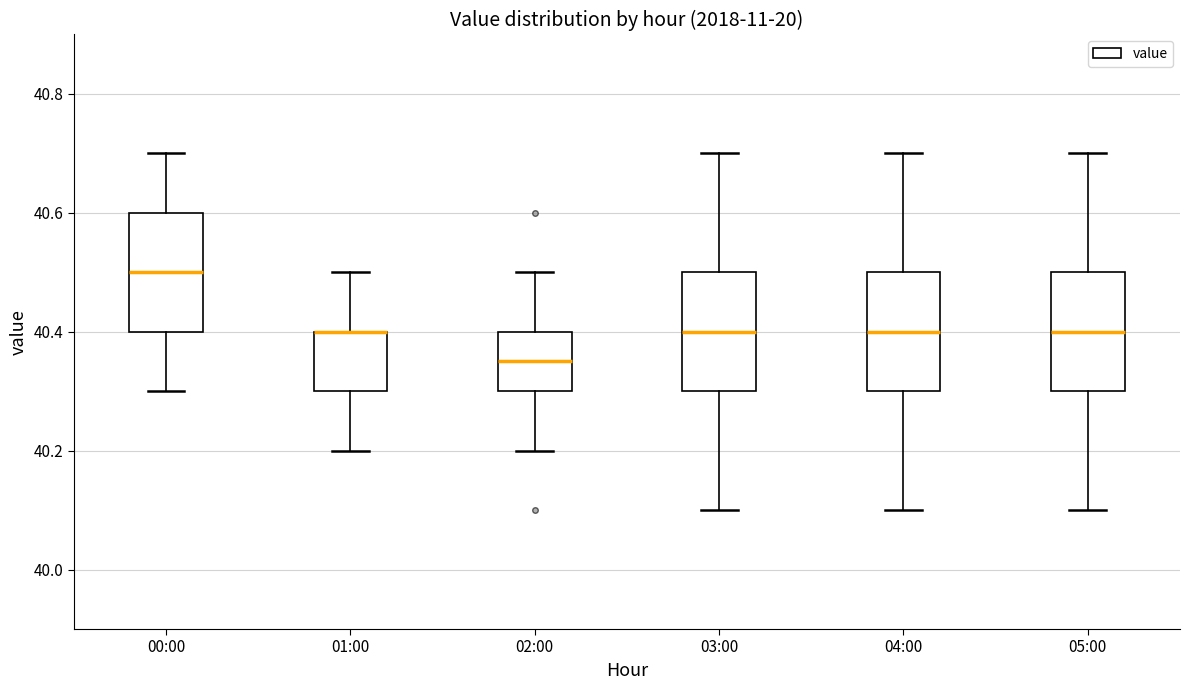

Where is the upper edge of the box for 02:00 on the y-axis? The values are not printed on the chart, so give them approximately, as read against the axis.

40.40